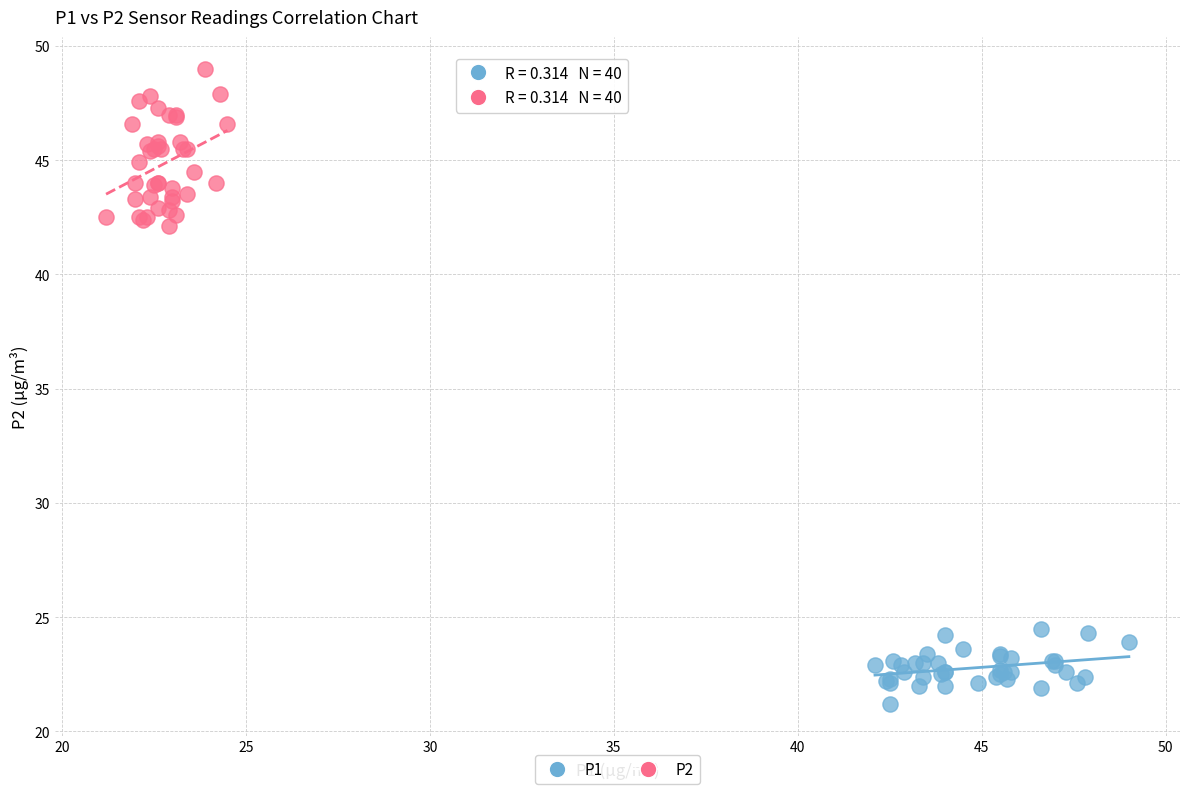

Which series contains the lowest Y value?

P1